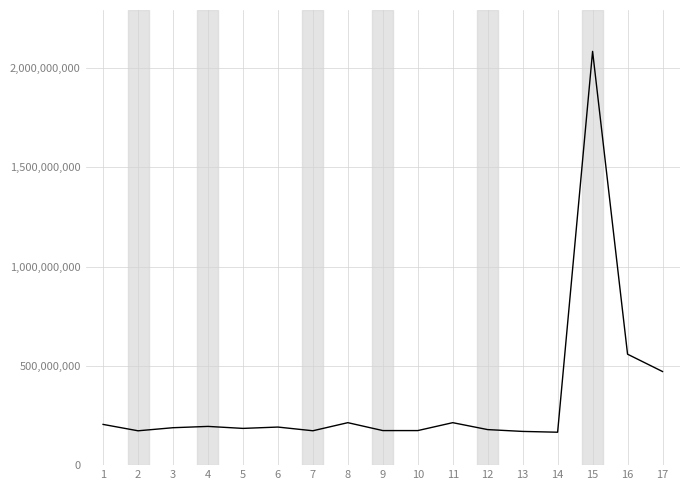

At which label does the data first exceed 188547843?

1